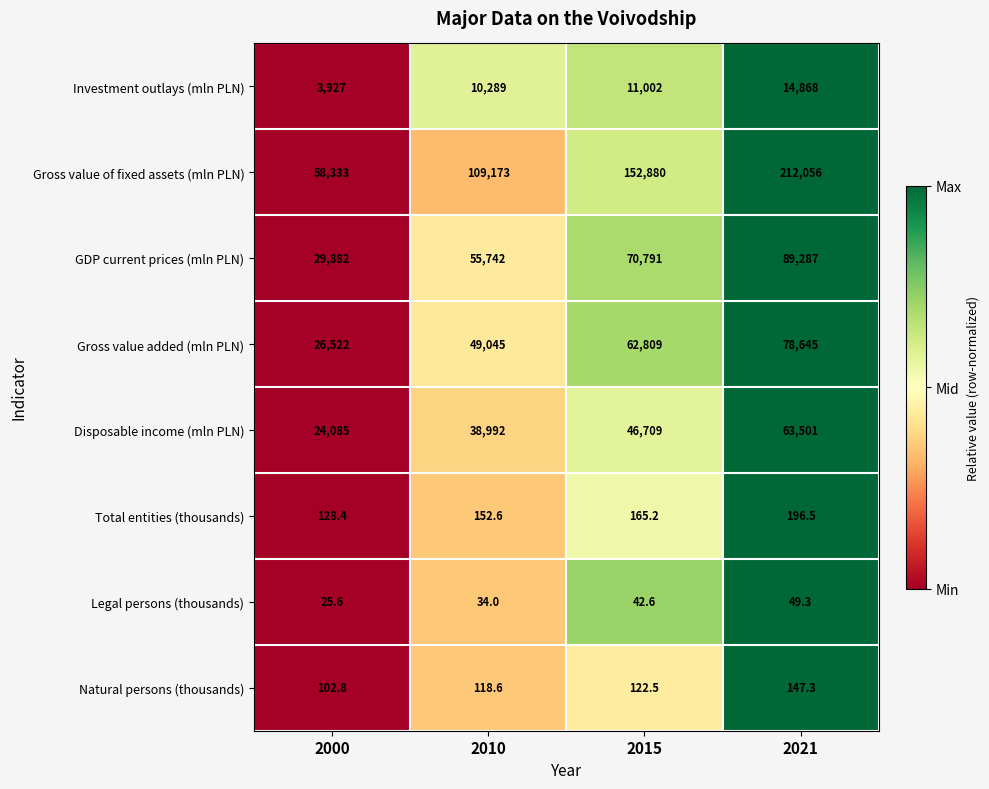

How many values in the Disposable income (mln PLN) series are below 46709?

2